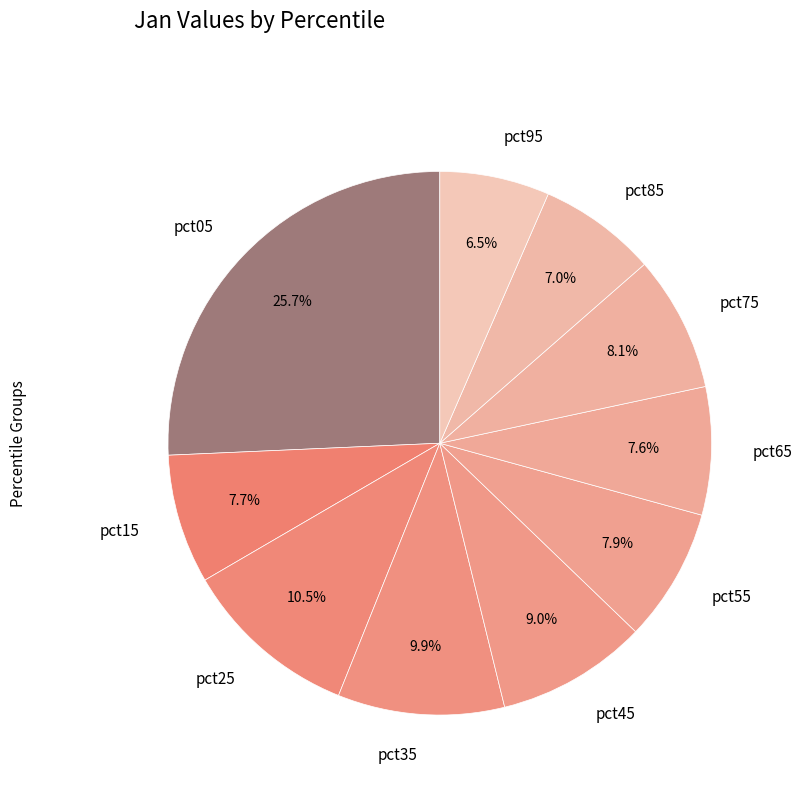

How many segments does this pie chart have?

10